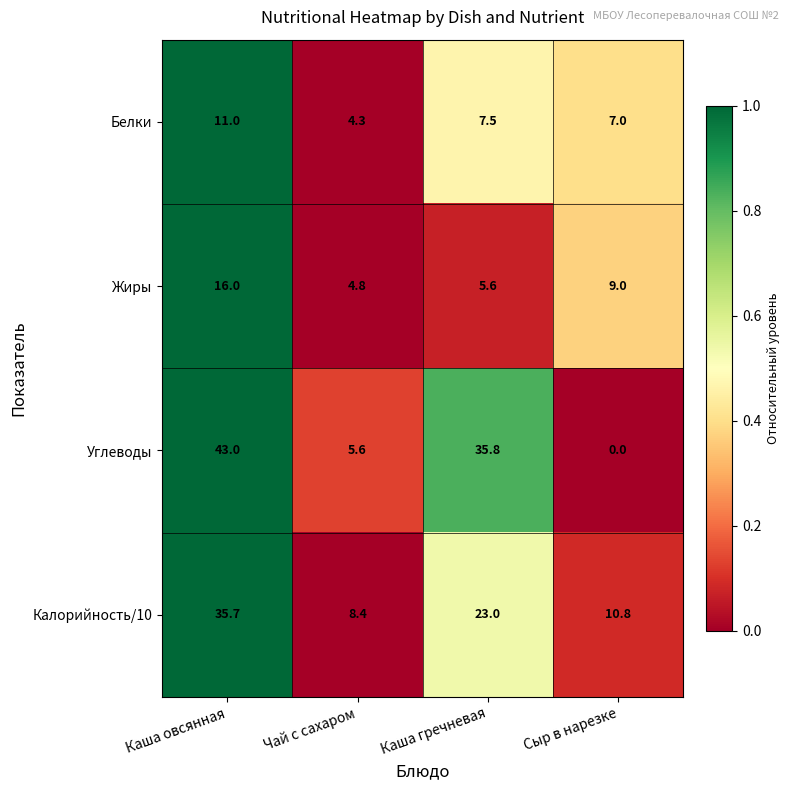

True or false: Белки has a value of 11.0 at Каша овсянная.

True